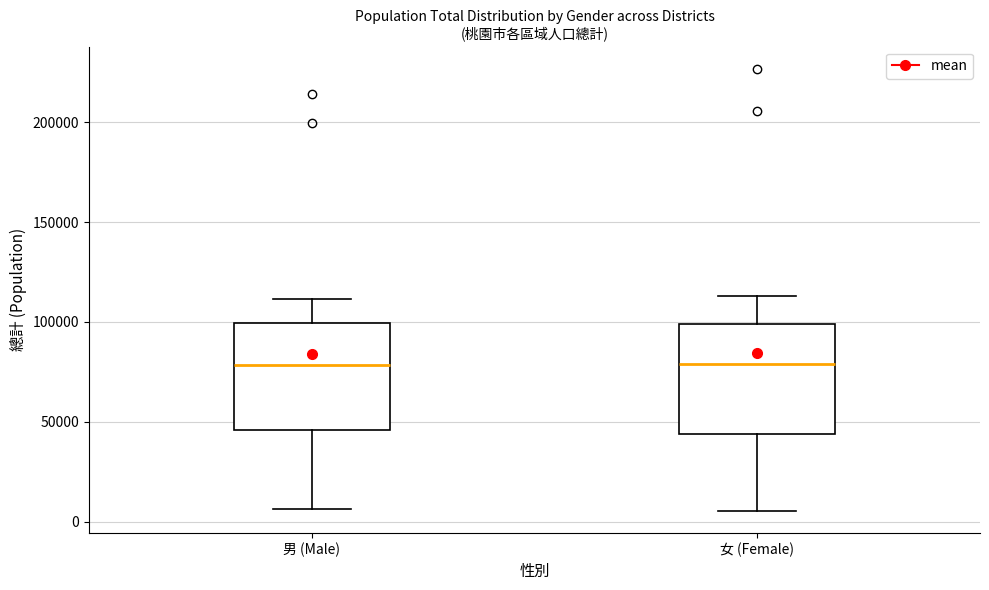

Where is the lower edge of the box for 男 (Male) on the y-axis? The values are not printed on the chart, so give them approximately, as read against the axis.

45000